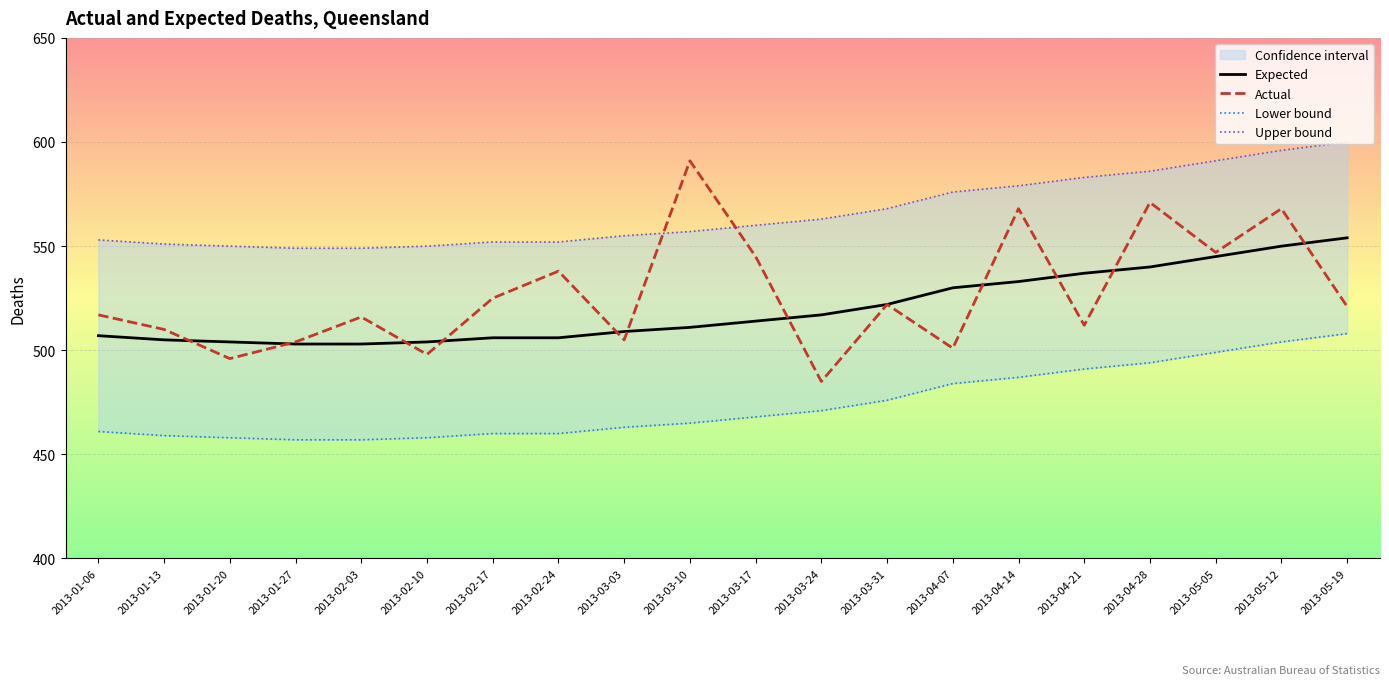

What is the minimum value for Actual?

485